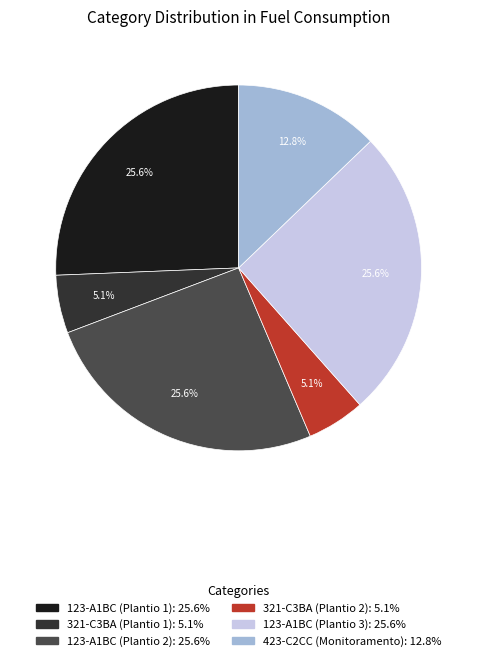

Count the number of slices in the pie.

6